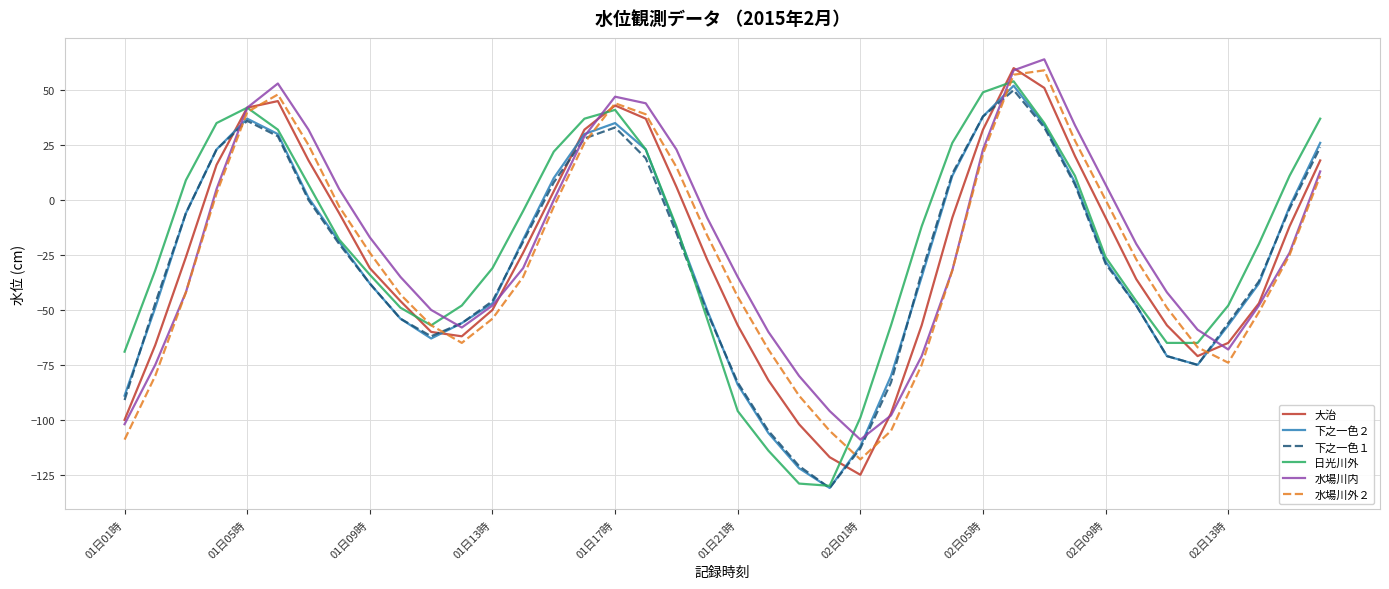

After their last crossing, which series has the higher values: 水場川外２ or 下之一色２?

下之一色２